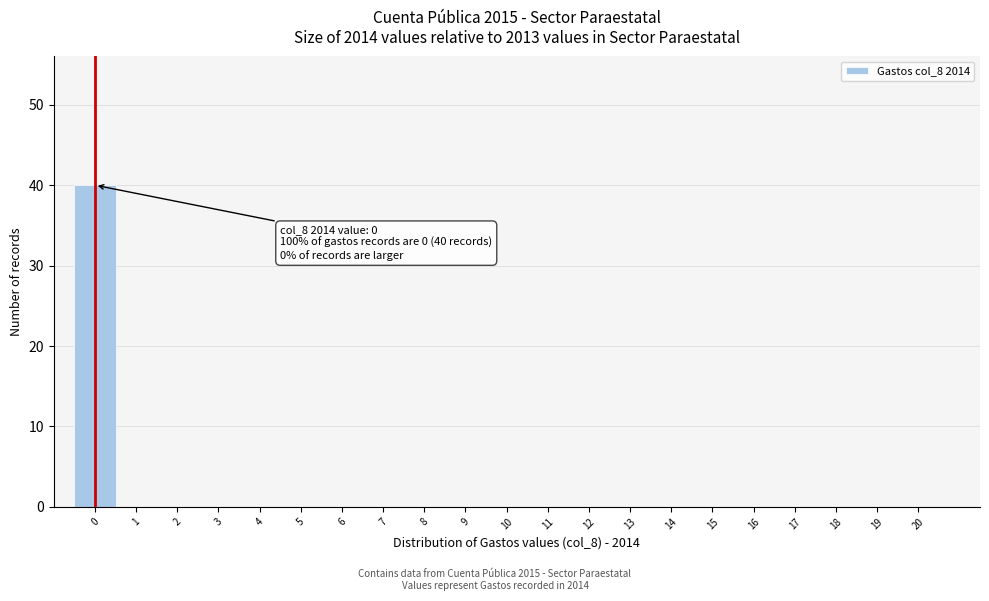

Reading left to right, list all the values displayed in this chart.

0=40	1=0	2=0	3=0	4=0	5=0	6=0	7=0	8=0	9=0	10=0	11=0	12=0	13=0	14=0	15=0	16=0	17=0	18=0	19=0	20=0